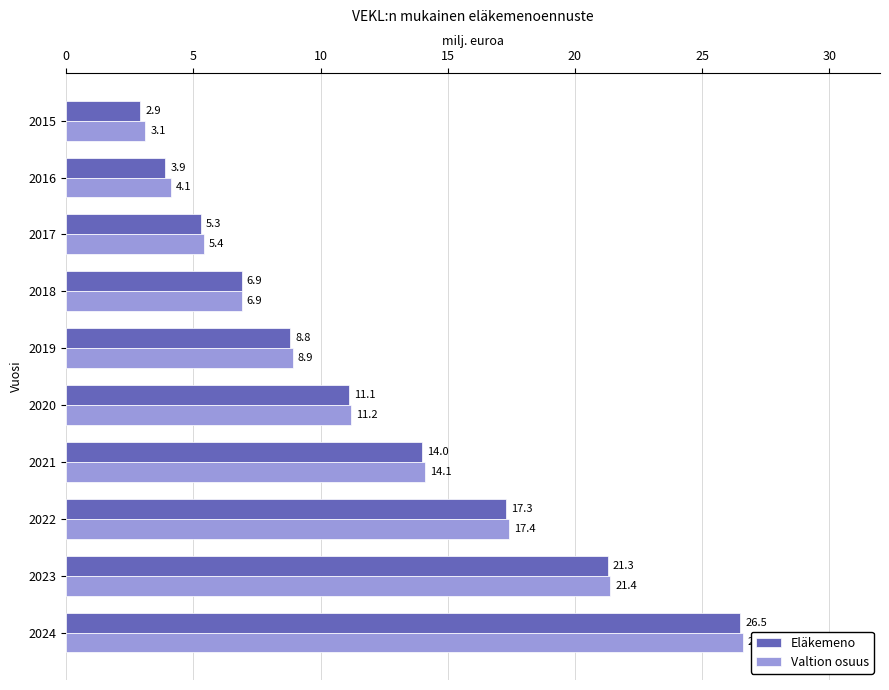

Is it true that Valtion osuus equals 6.9 at 2018?

True